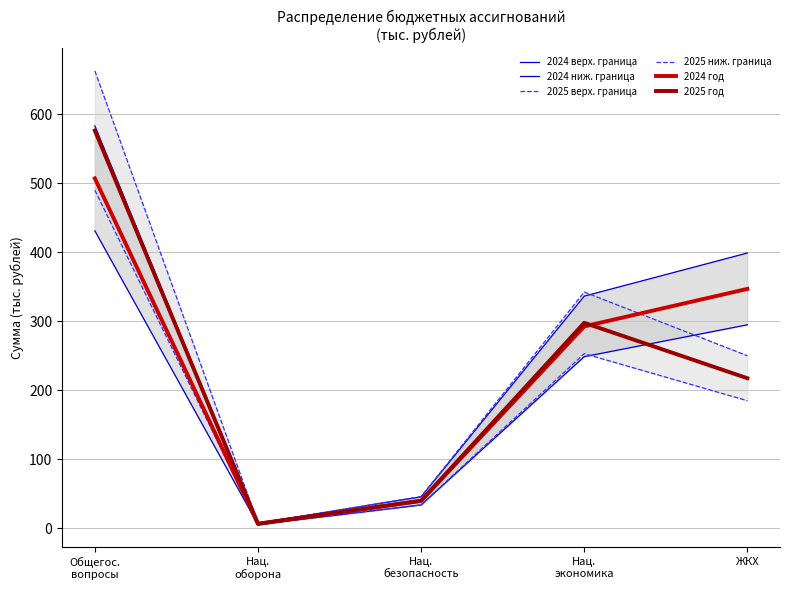

What position from the left is Нац.
экономика?

4